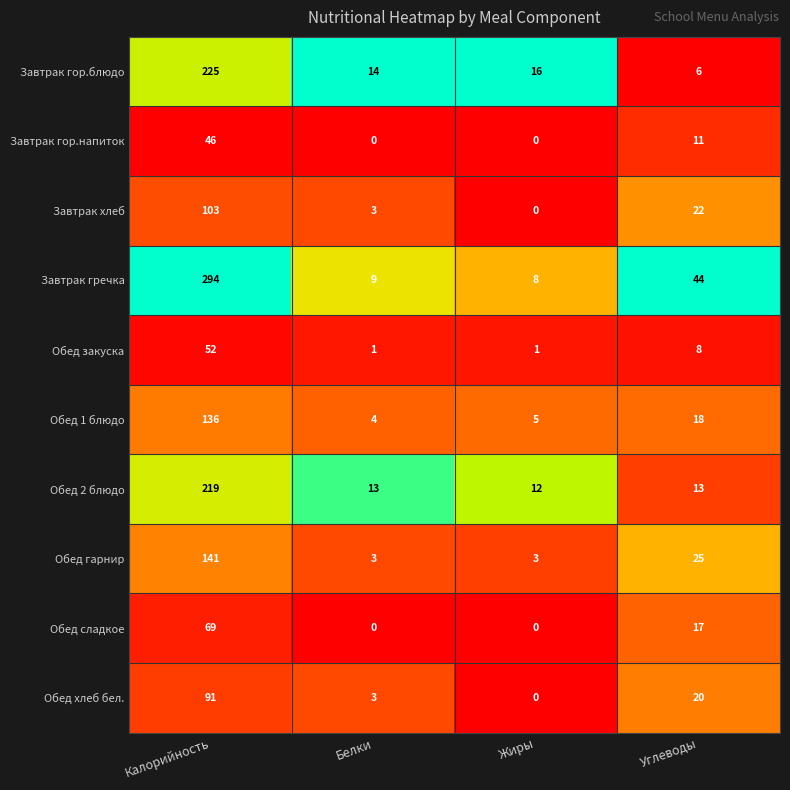

What is the average value of the Обед 2 блюдо series?

64